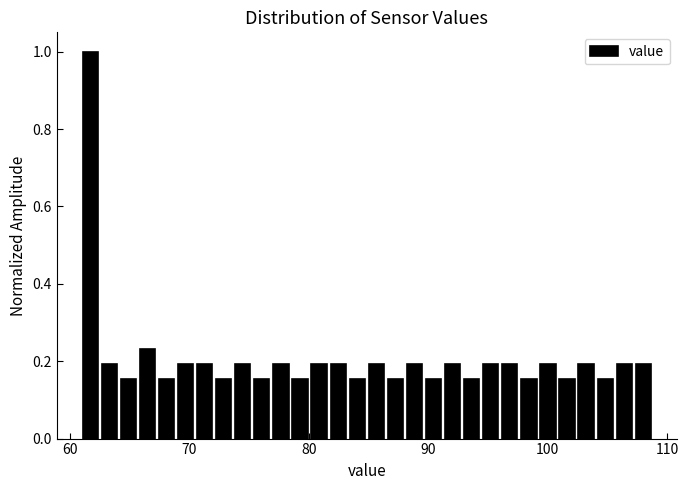

Read against the x-axis, roughly where is the centre of the tallest bar?

62